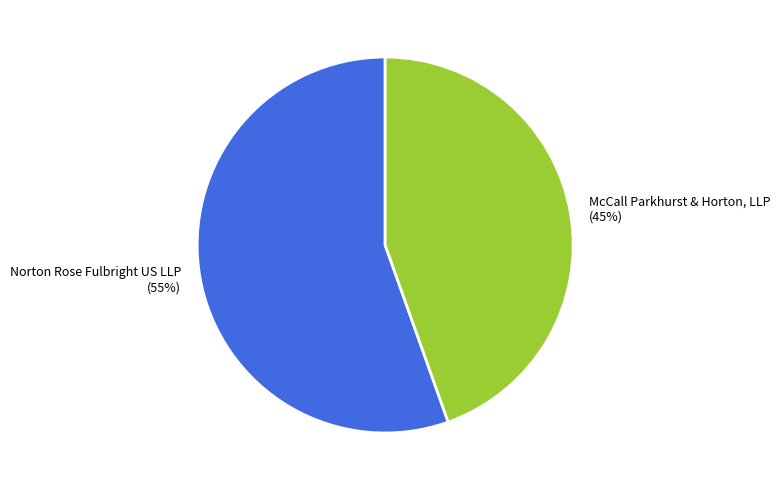

Do McCall Parkhurst & Horton, LLP and Norton Rose Fulbright US LLP together represent more than half of the pie?

Yes